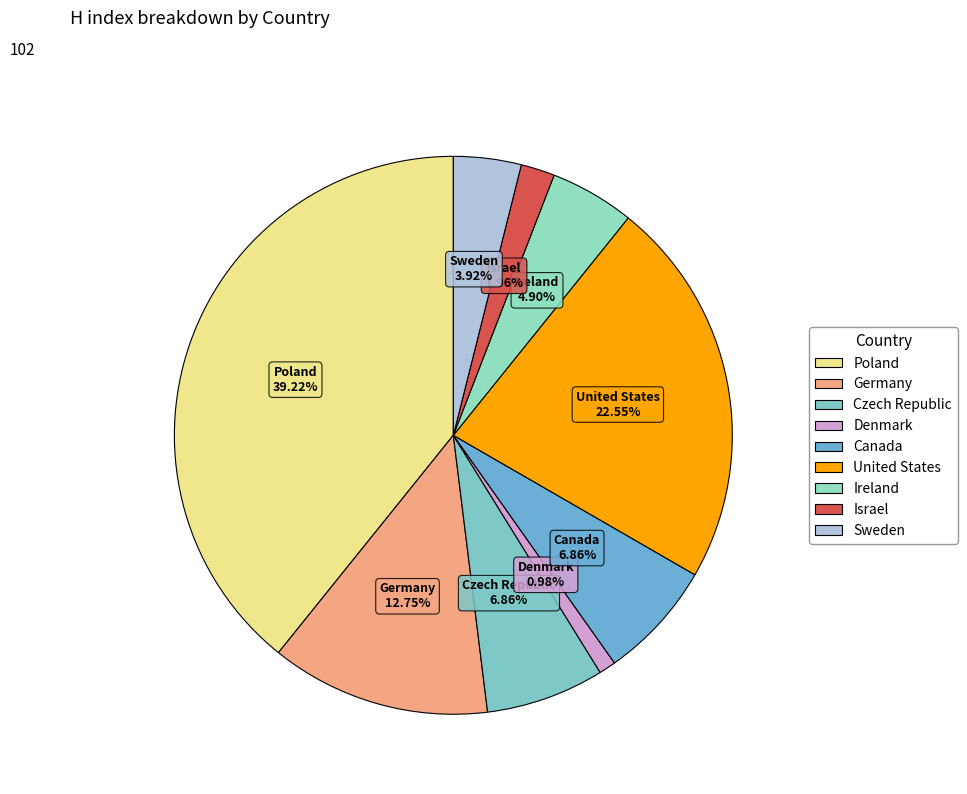

Between Canada and Poland, which is larger?

Poland